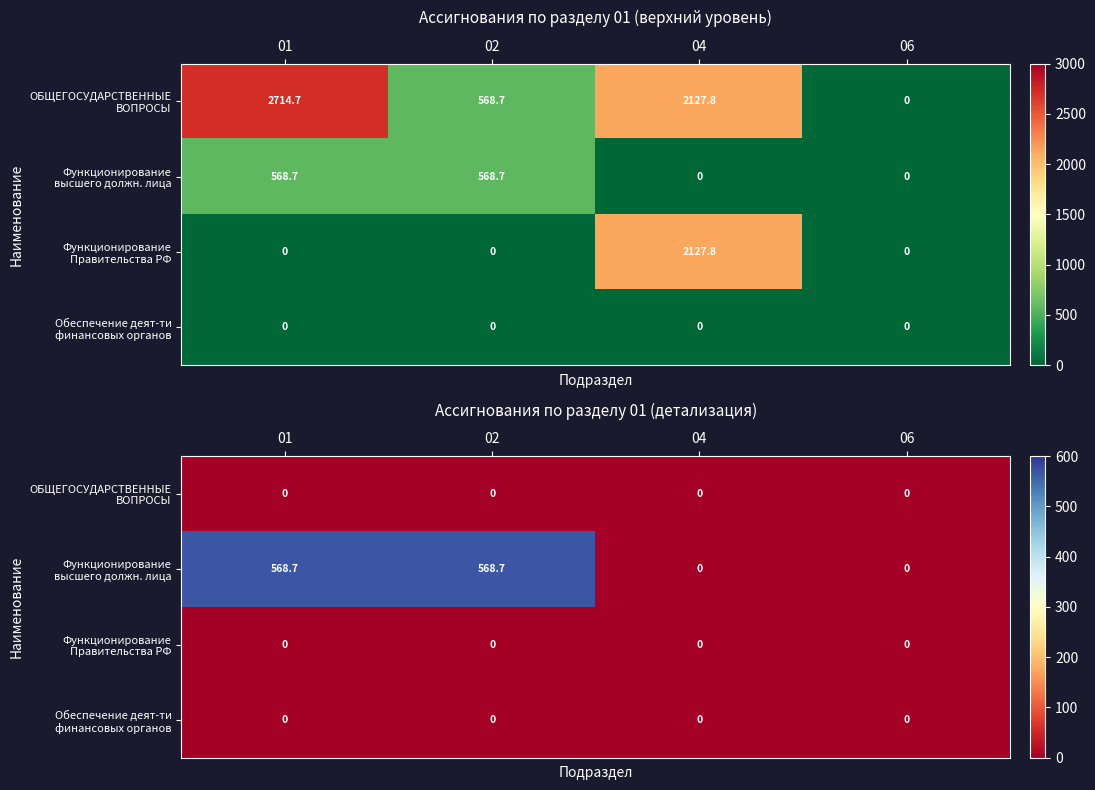

Rank the series by their maximum value, from highest to lowest.

Функционирование высшего должн. лица, ОБЩЕГОСУДАРСТВЕННЫЕ ВОПРОСЫ, Функционирование Правительства РФ, Обеспечение деят-ти финансовых органов